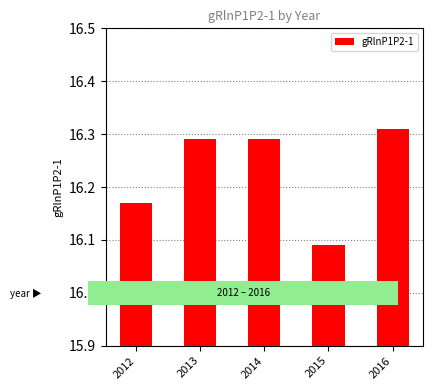

Between 2015 and 2014, which is larger?

2014